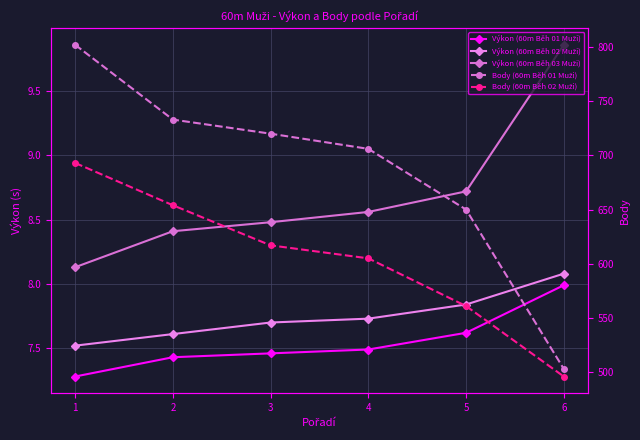

The Body (60m Běh 02 Muži) series shows 617.0 at 3. True or false?

True